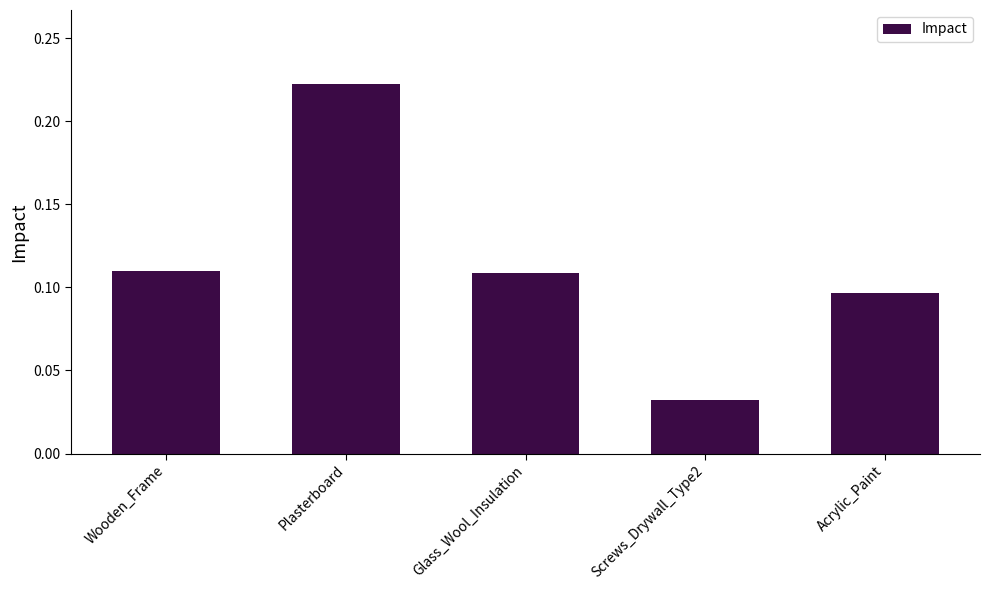

Which label corresponds to the smallest value in the chart?

Screws_Drywall_Type2